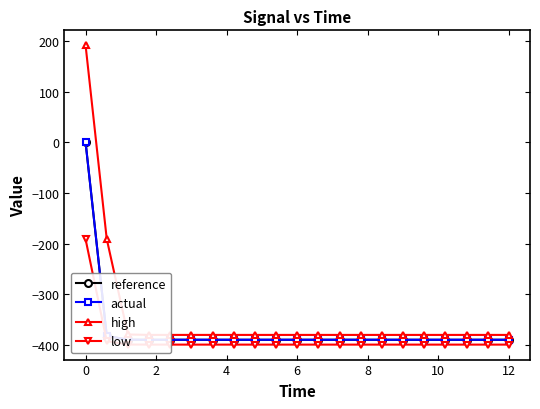

Which series has the largest total across all categories?

high